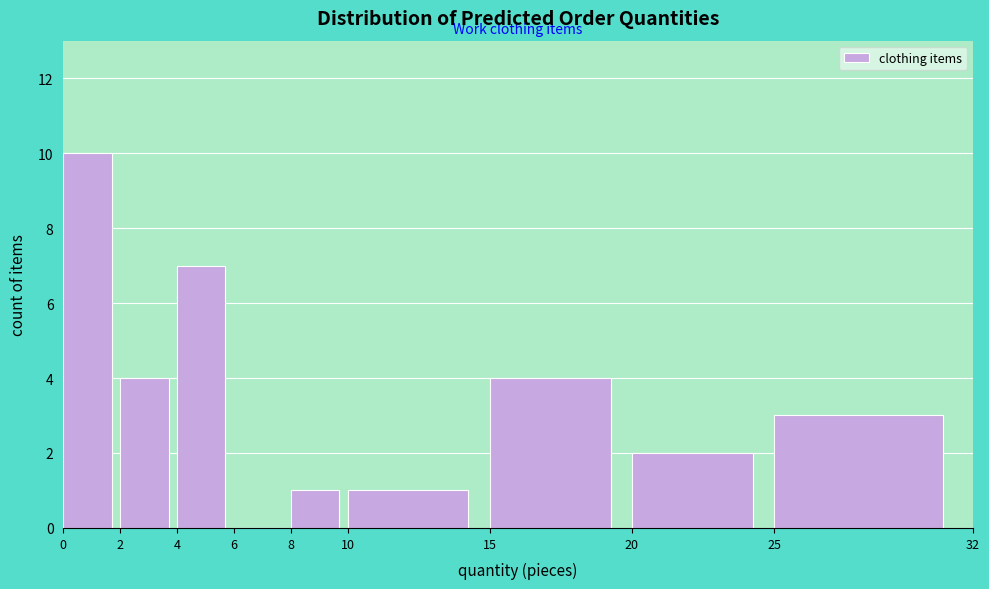

Reading left to right, list every bar in this chart as the range it spans on the x-axis followed by its height. The values are not printed on the chart, so give them approximately, as read against the axis.

0 to 2: 10
2 to 4: 4
4 to 6: 7
6 to 8: 0
8 to 10: 1
10 to 15: 1
15 to 20: 4
20 to 25: 2
25 to 32: 3